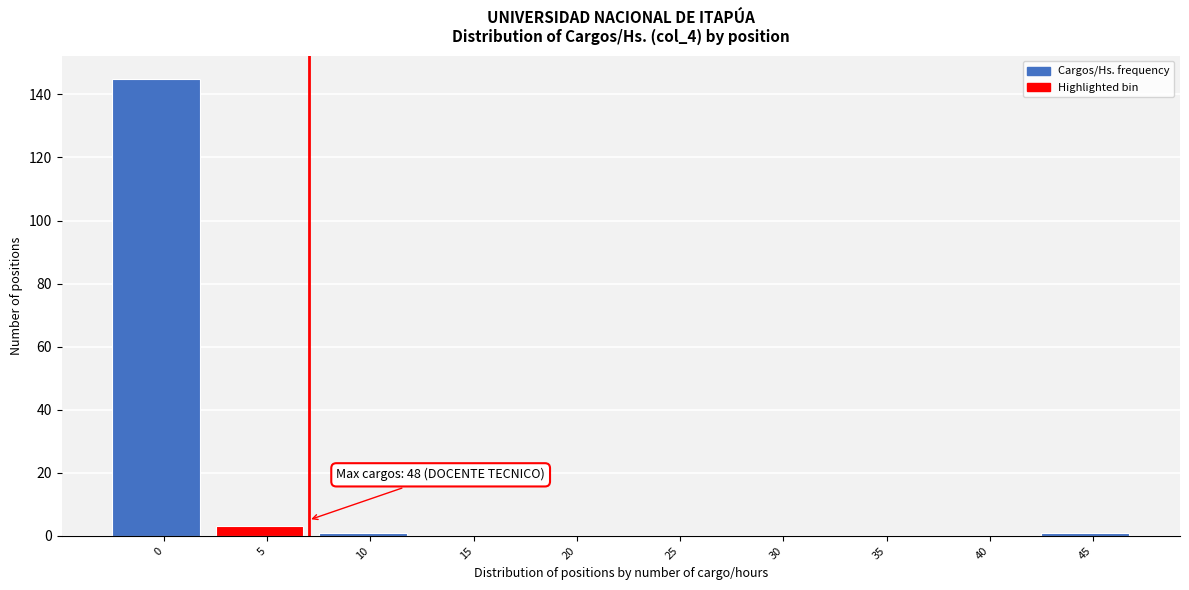

Reading left to right, transcribe all the data shown in this chart.

0=145	5=3	10=1	15=0	20=0	25=0	30=0	35=0	40=0	45=1